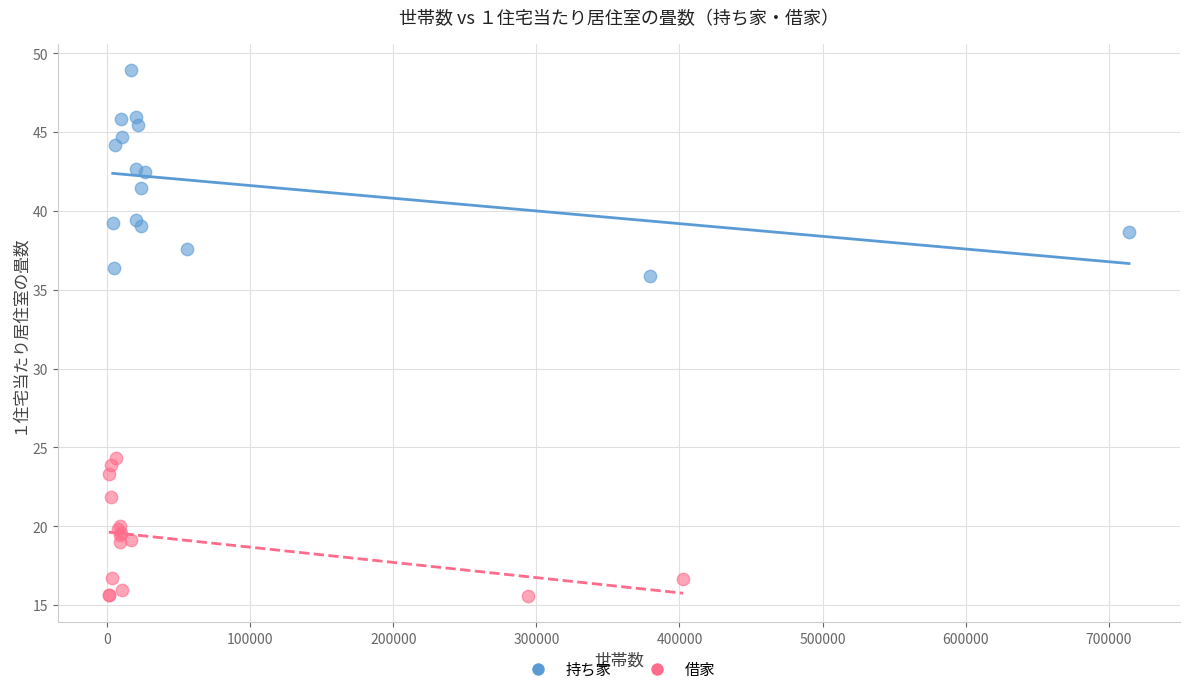

Which series has the widest spread of Y values?

持ち家